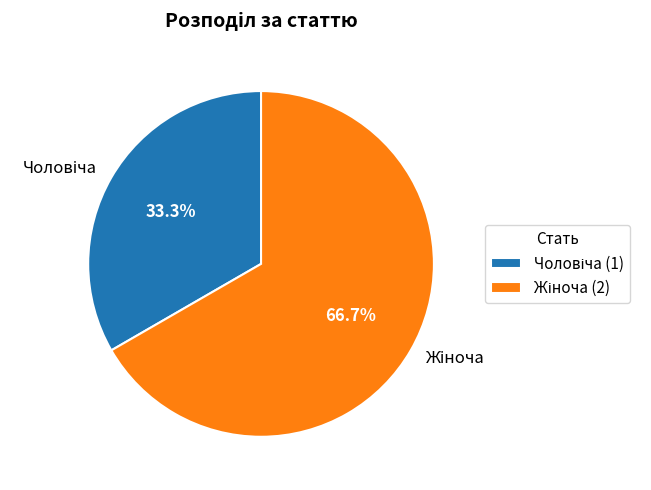

Does any single category account for the majority?

Yes